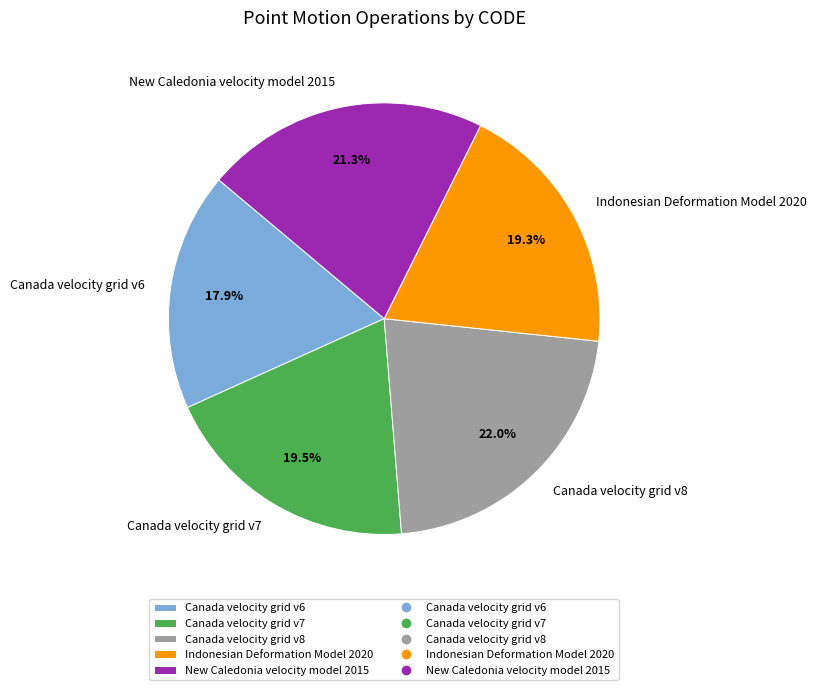

Is it true that Indonesian Deformation Model 2020 is 19% of the pie?

True